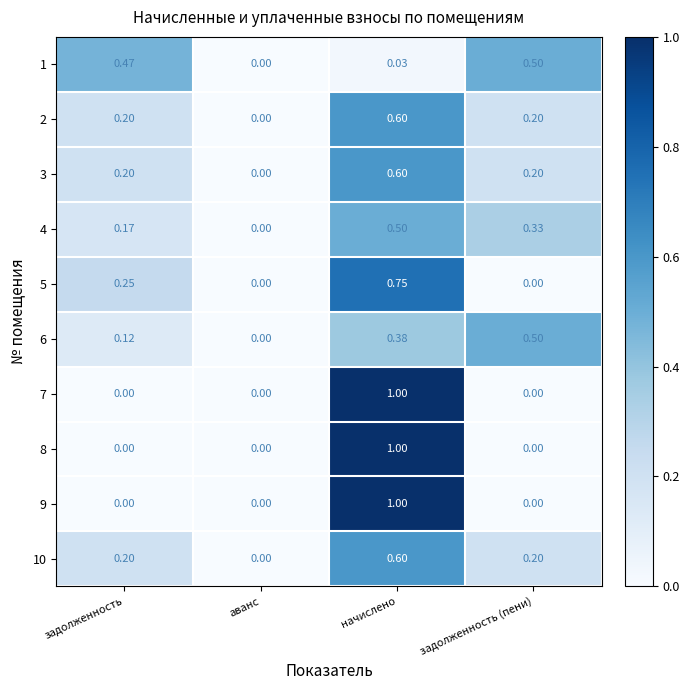

Is the value of 5 at аванс greater than the value of 2 at задолженность (пени)?

No